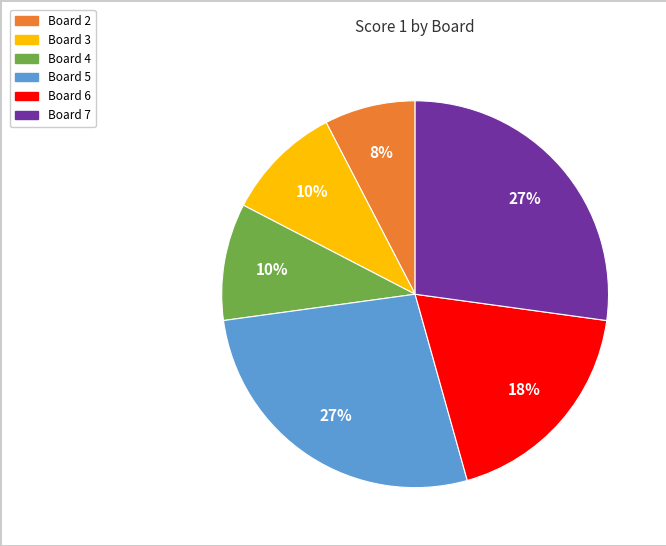

To the nearest percent, what is the average slice percentage?

17%